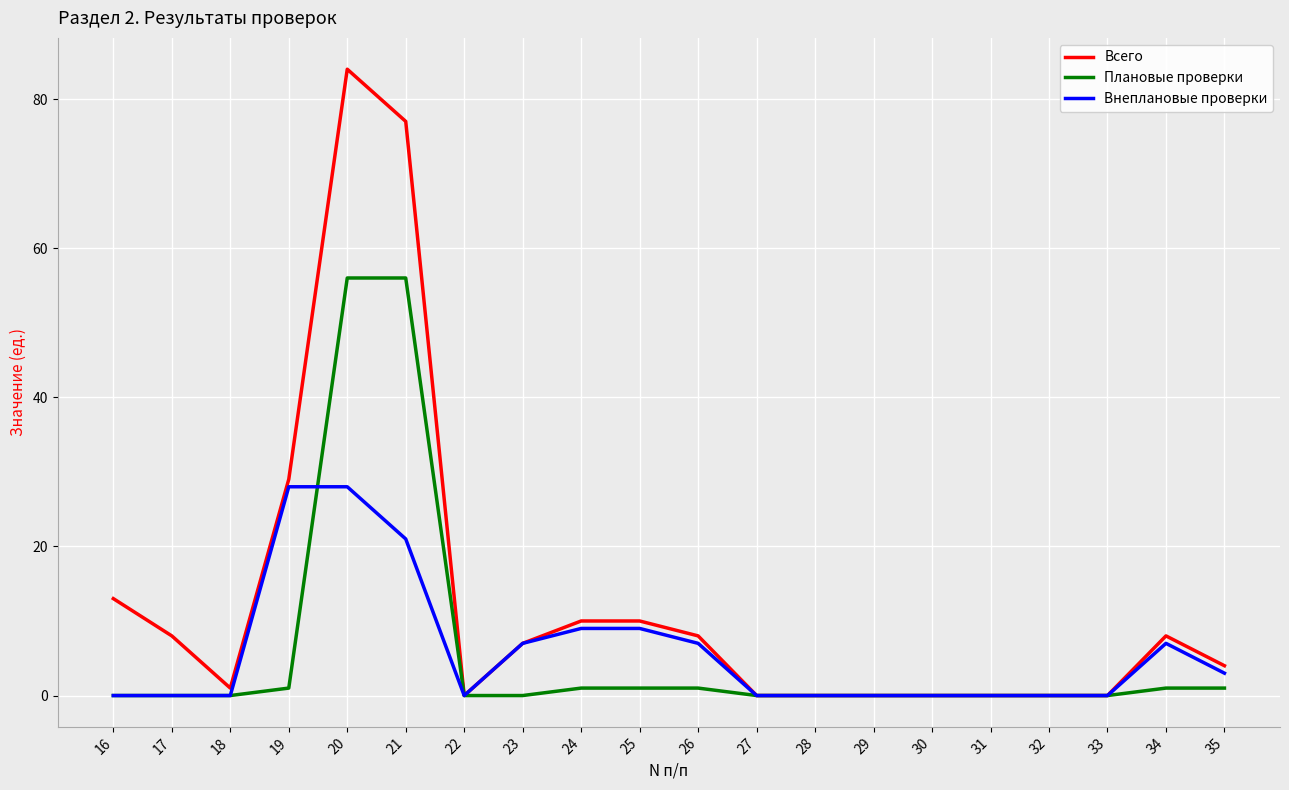

Which series has the largest range (max minus min)?

Всего